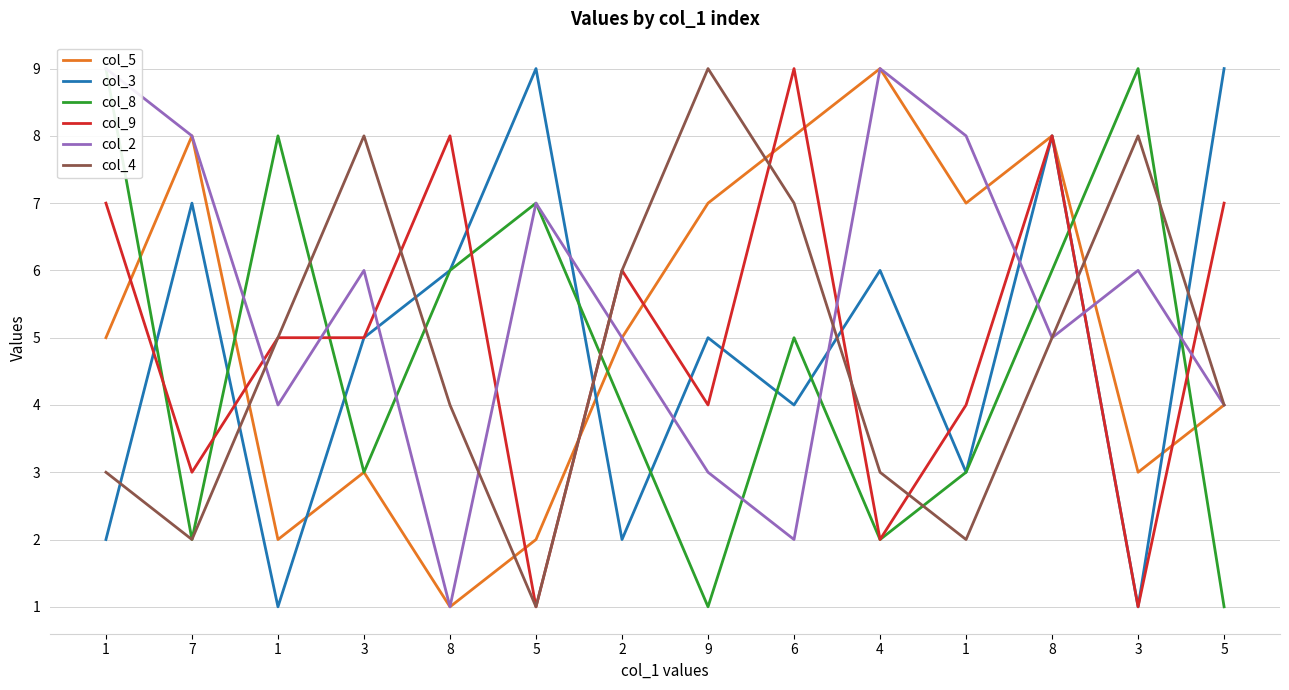

Which has a higher value, 5 or 3?

3